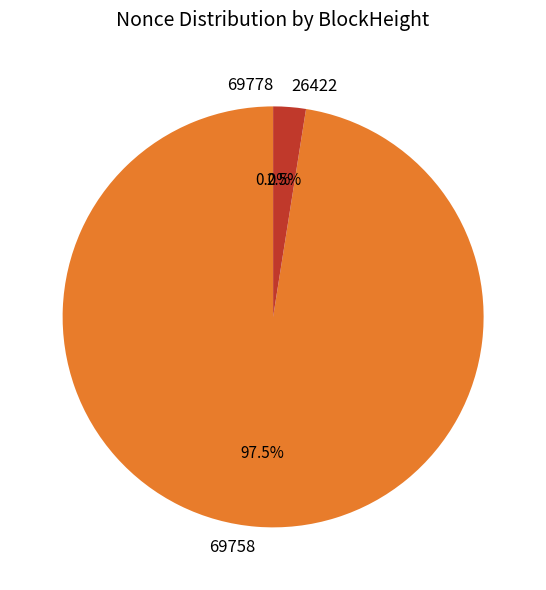

Between 69758 and 26422, which is larger?

69758